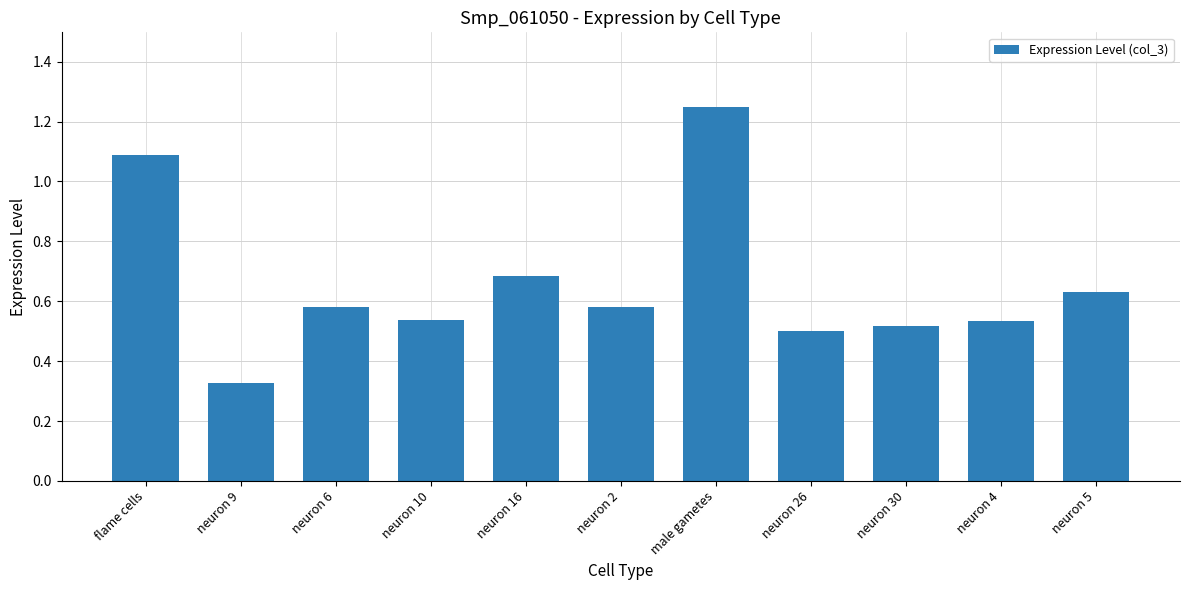

What is the sum of all values?

7.2